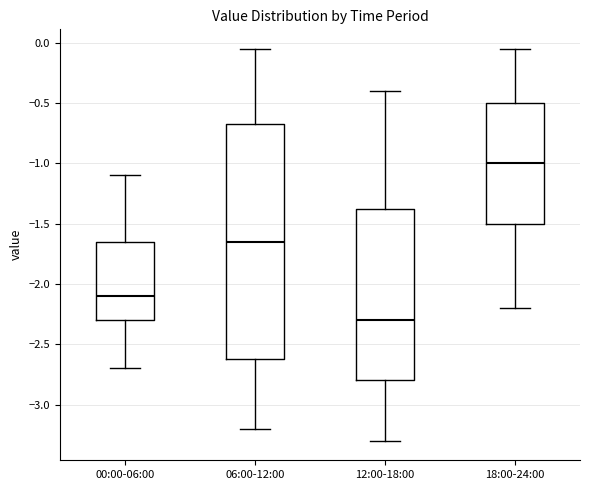

Which box has the lowest median line?

12:00-18:00